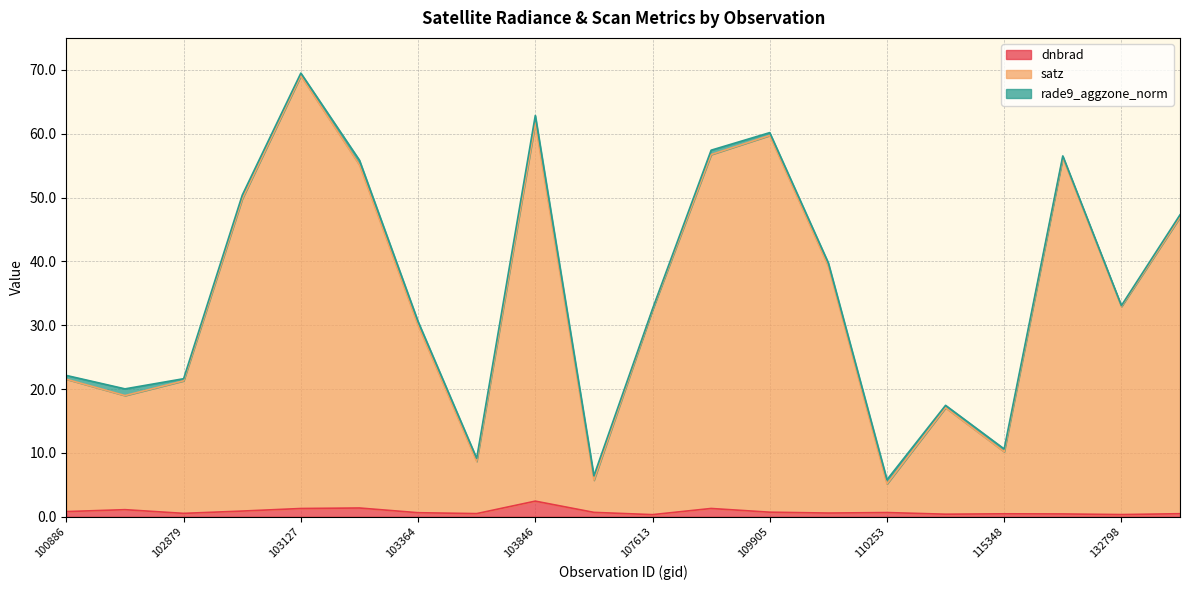

Does the chart display data point markers on the line(s)?

No